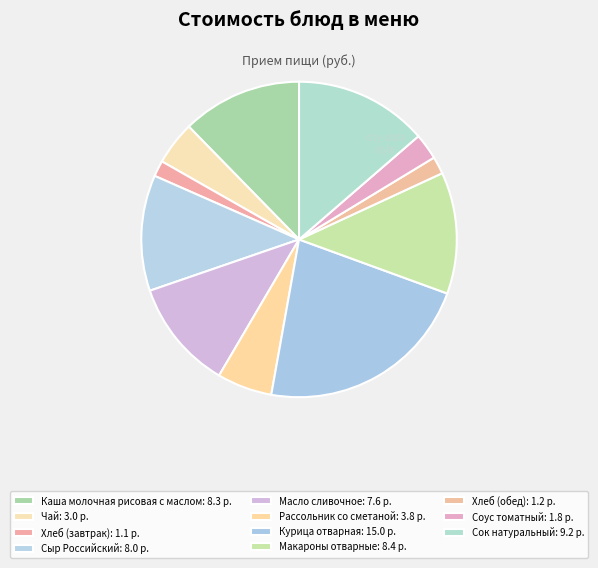

Combined, what portion of the pie is Хлеб (завтрак) and Каша молочная рисовая с маслом?

13.9%